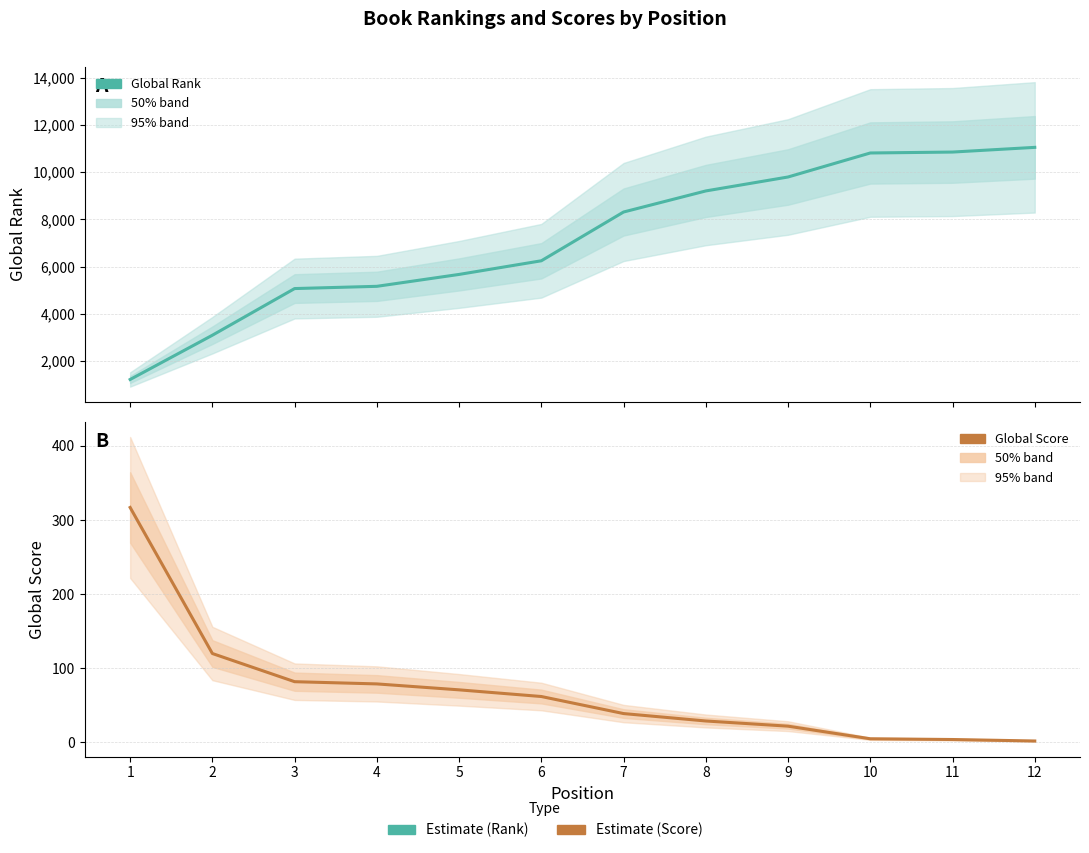

Rank the series by their maximum value, from lowest to highest.

Global Score, Global Rank